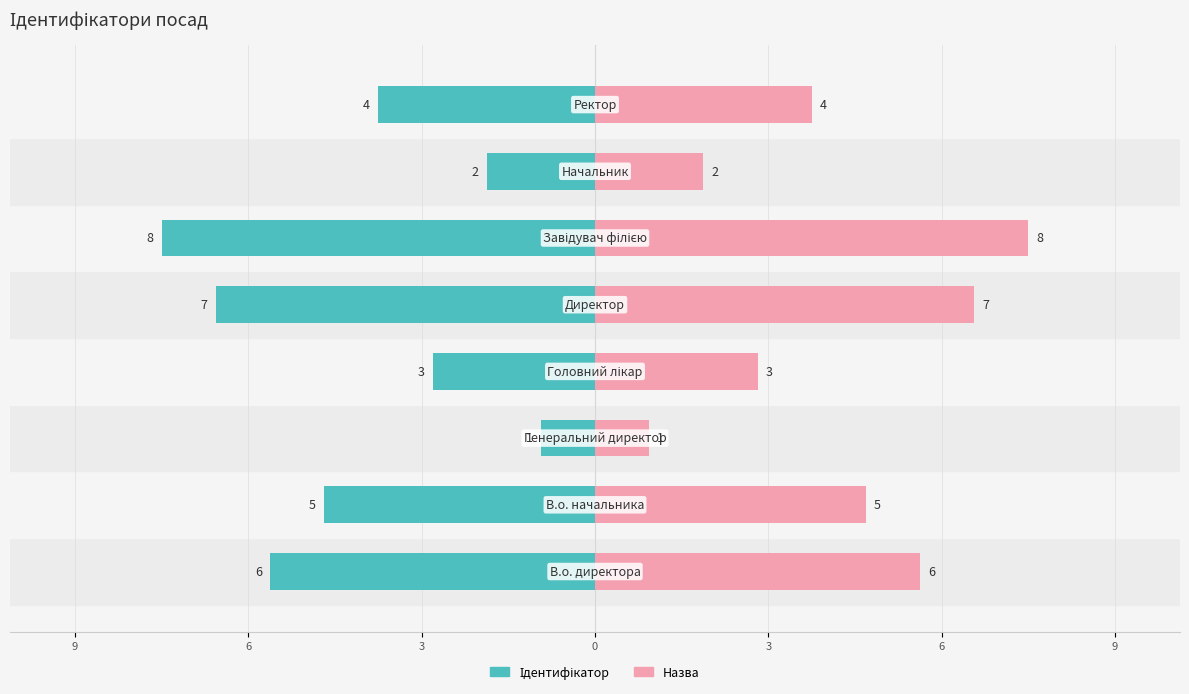

Is the value of Ідентифікатор at 6 greater than the value of Назва at 7?

No